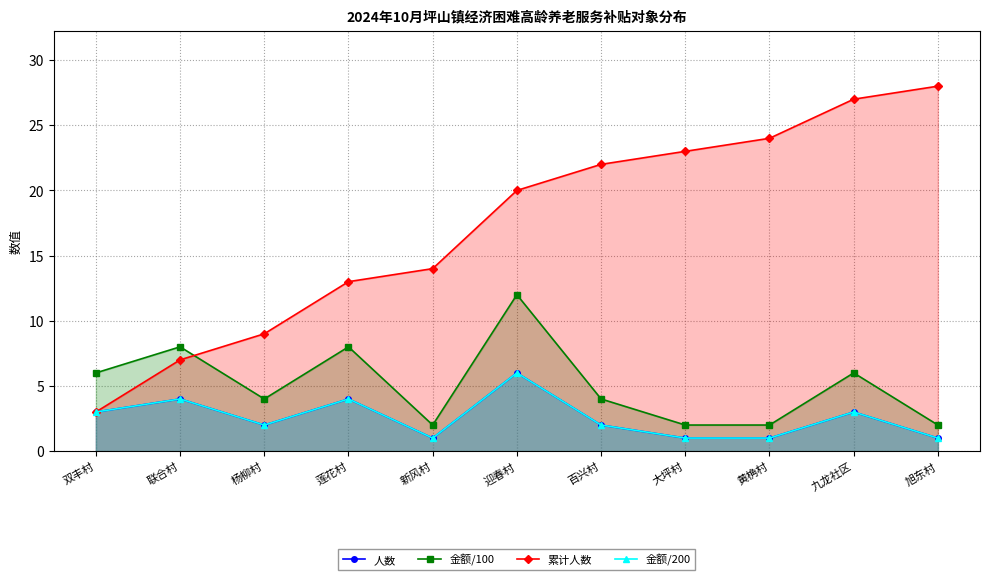

True or false: 累计人数 and 人数 intersect in this chart.

False